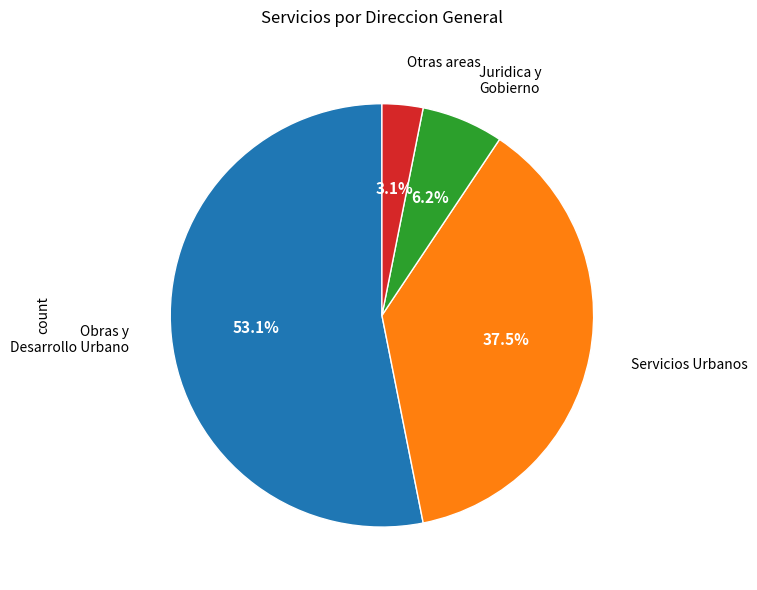

Approximately how many times larger is the value at Obras y Desarrollo Urbano compared to Servicios Urbanos?

1.4